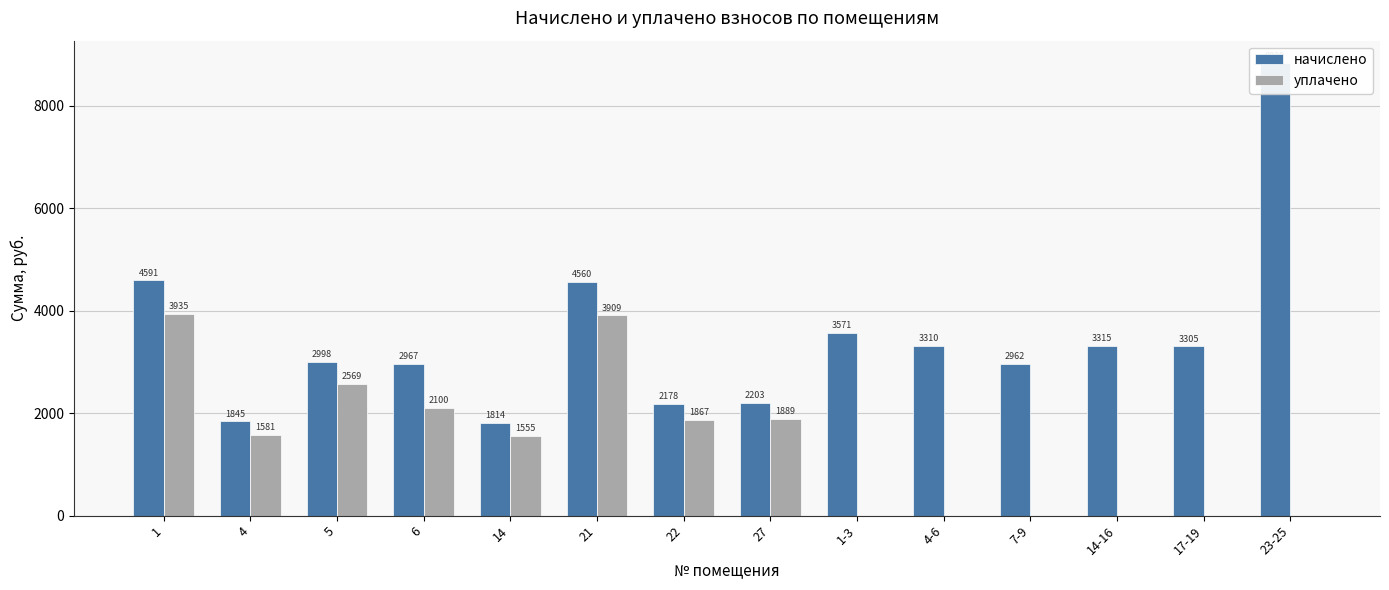

What is the difference between the уплачено values at 4-6 and 5?

2569.3